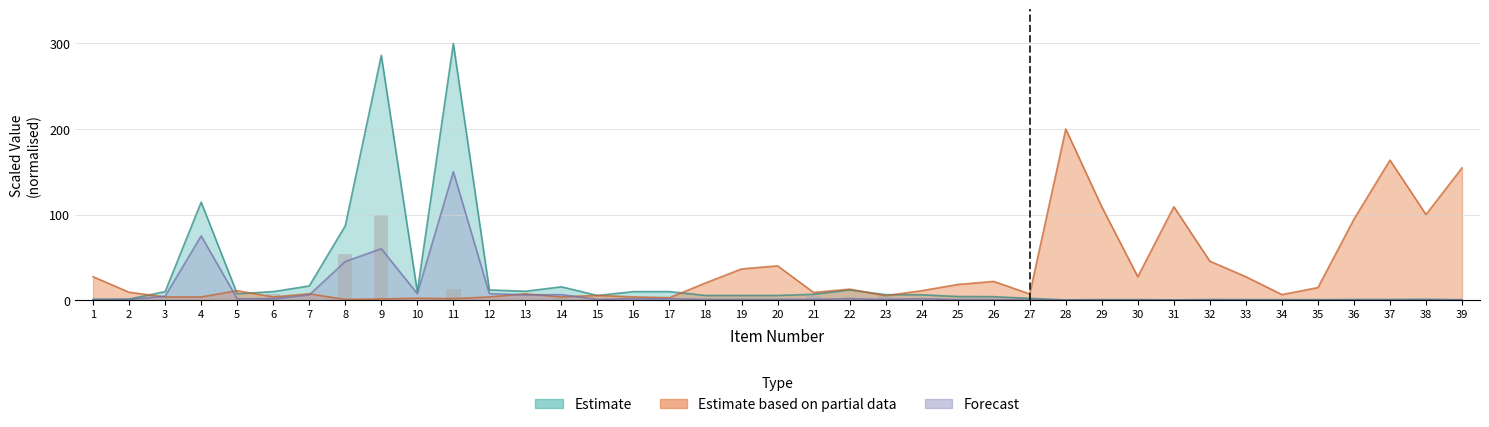

Approximately how many times larger is the value at 5 compared to 11?

0.1